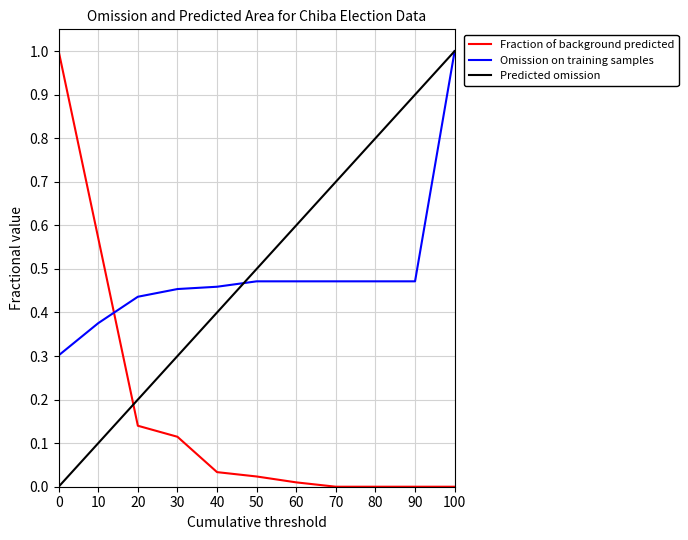

Is the value of Fraction of background predicted at 80 greater than the value of Omission on training samples at 30?

No